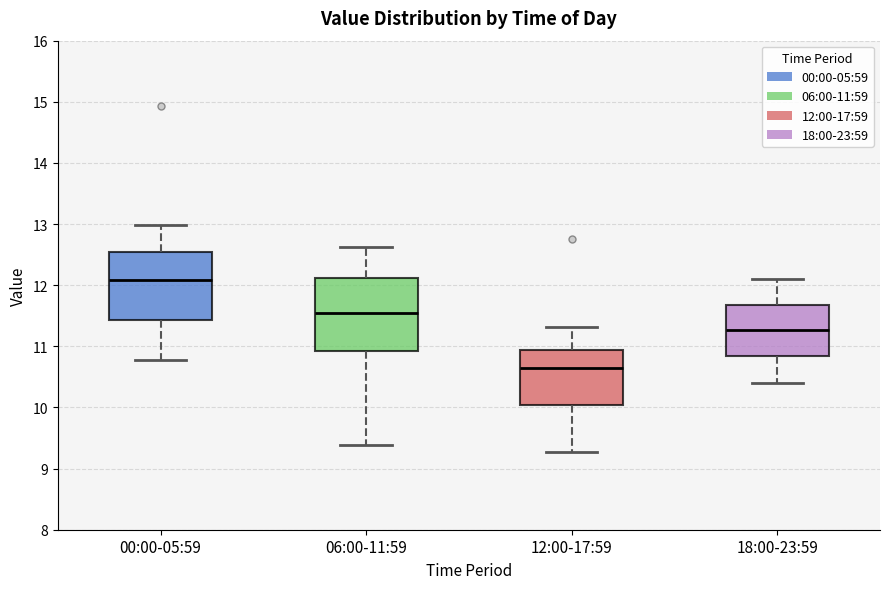

Reading left to right, read every box against the y-axis: the position of its median line, the range the box covers, and the ends of its whiskers. The values are not printed on the chart, so give them approximately, as read against the axis.

00:00-05:59: median 12.1, box 11.4 to 12.6, whiskers 10.8 to 13.0
06:00-11:59: median 11.6, box 10.9 to 12.1, whiskers 9.4 to 12.6
12:00-17:59: median 10.7, box 10.0 to 10.9, whiskers 9.3 to 11.3
18:00-23:59: median 11.3, box 10.8 to 11.7, whiskers 10.4 to 12.1